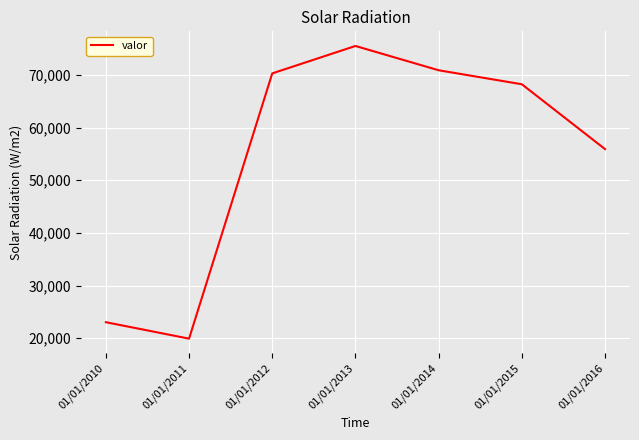

The chart shows a value of 23025 at 01/01/2010. True or false?

True